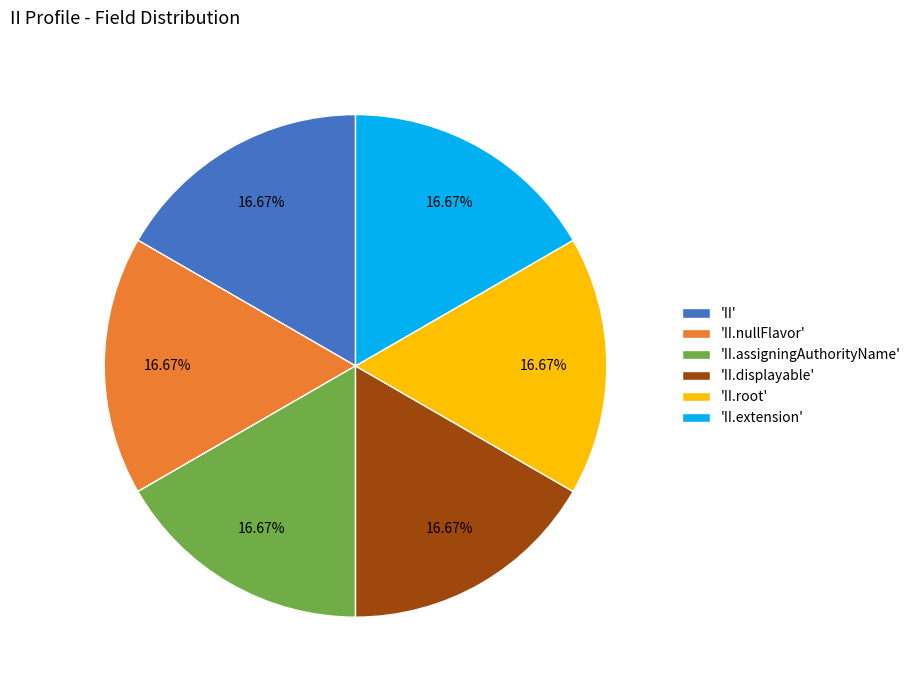

Does any single category account for the majority?

No